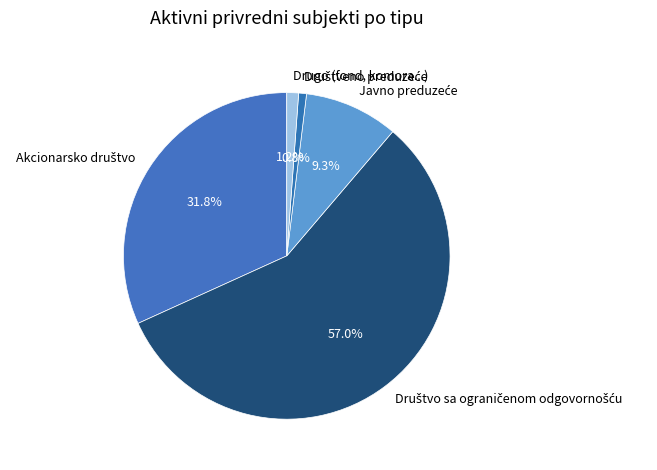

To the nearest percent, what is the difference between the Društvo sa ograničenom odgovornošću and Društveno preduzeće slice percentages?

56%